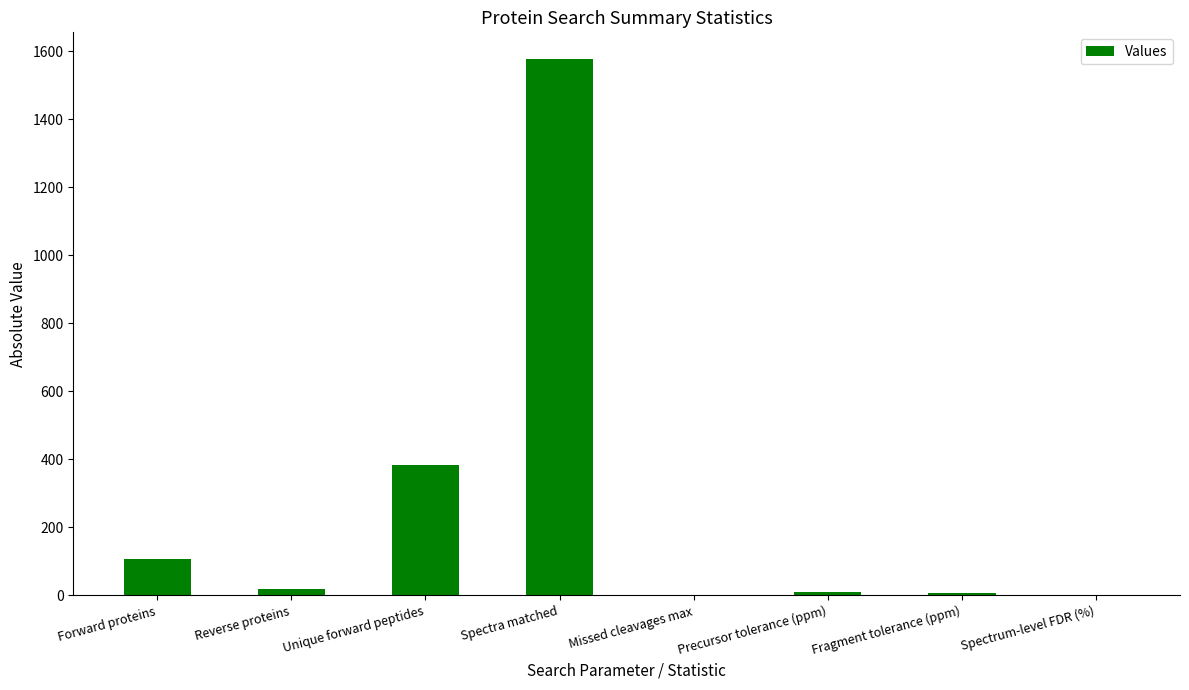

Where does the data first go above 20?

Forward proteins